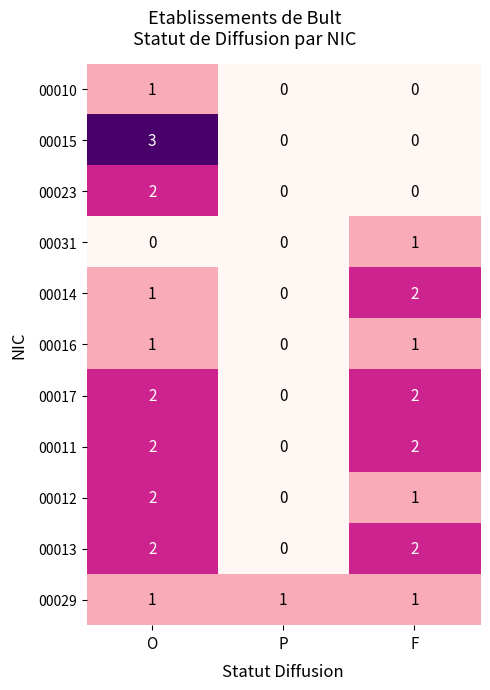

At which category is the sum across all series the highest?

O